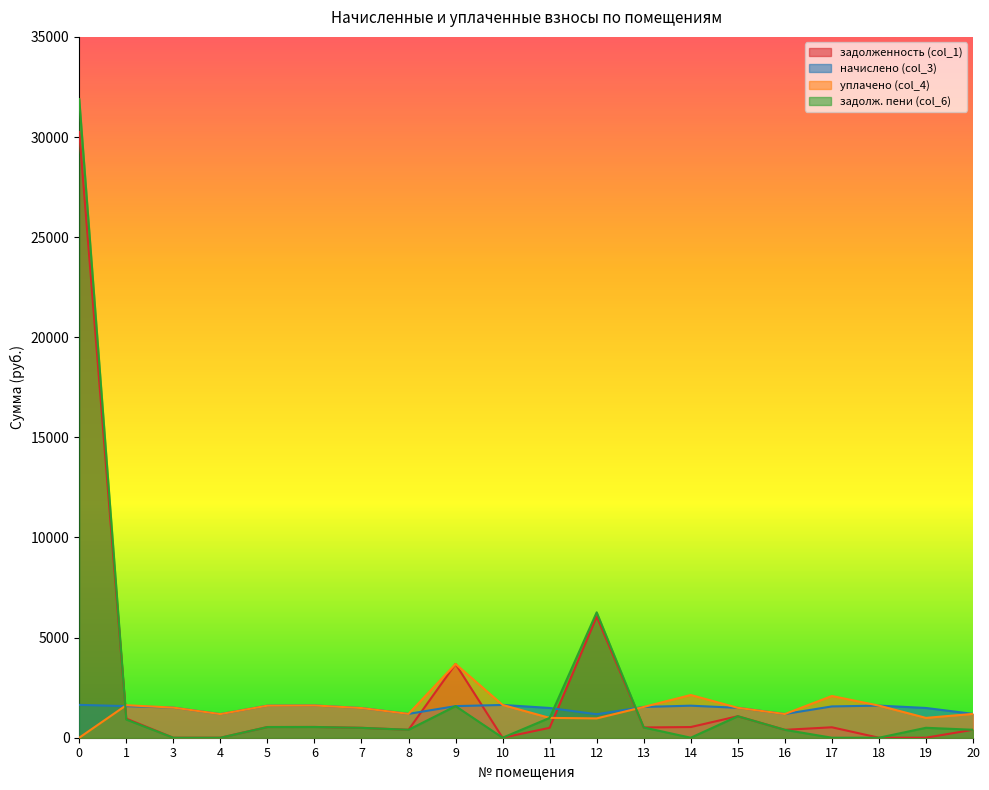

List the labels in order of задолж. пени (col_6) value, largest first.

0, 12, 9, 15, 11, 1, 6, 5, 13, 19, 7, 8, 20, 16, 17, 3, 4, 10, 14, 18